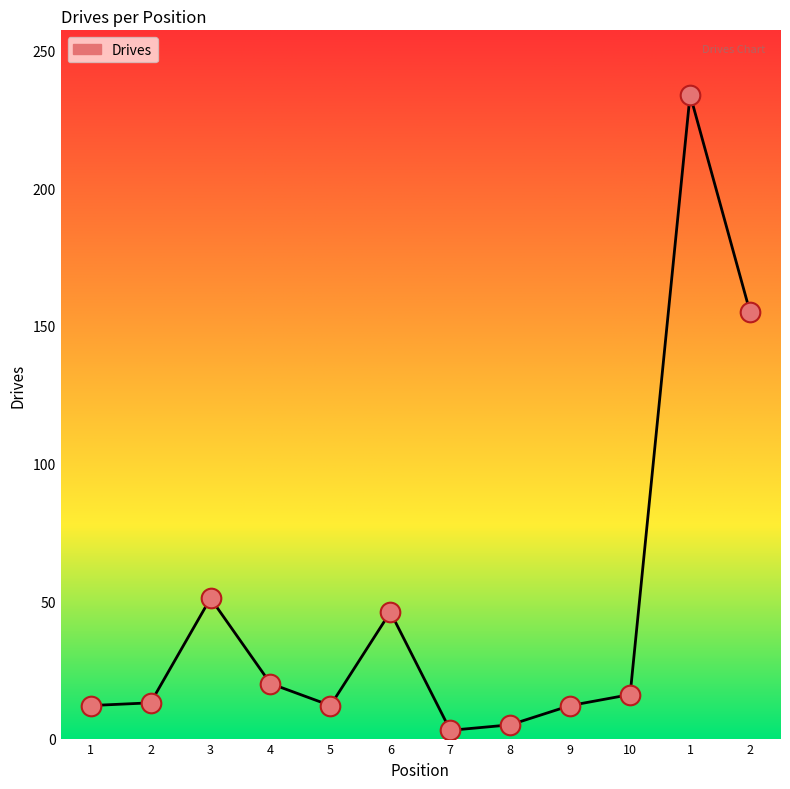

How many lines are shown in the chart?

1